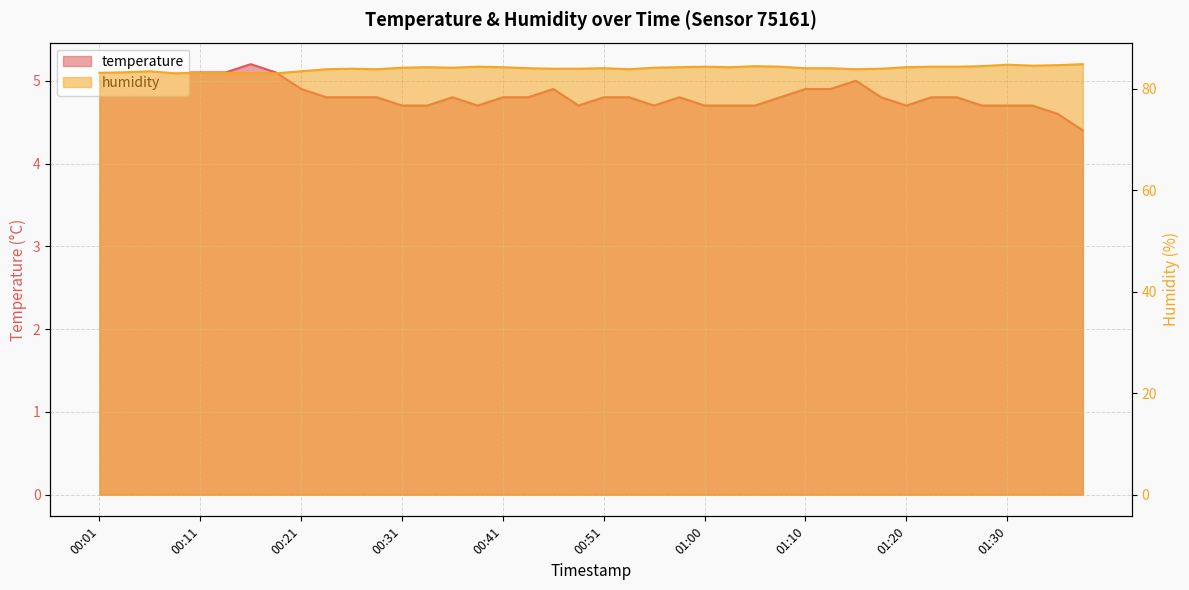

How many interior local peaks does the humidity series have?

8